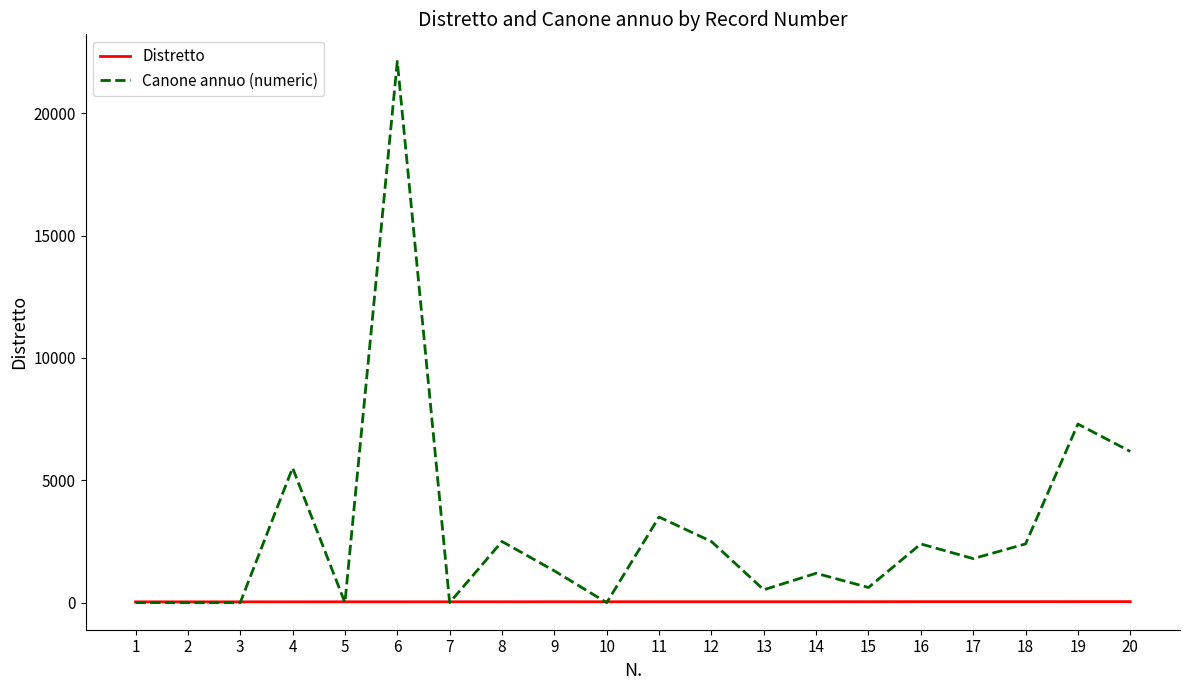

Does the chart display data point markers on the line(s)?

No